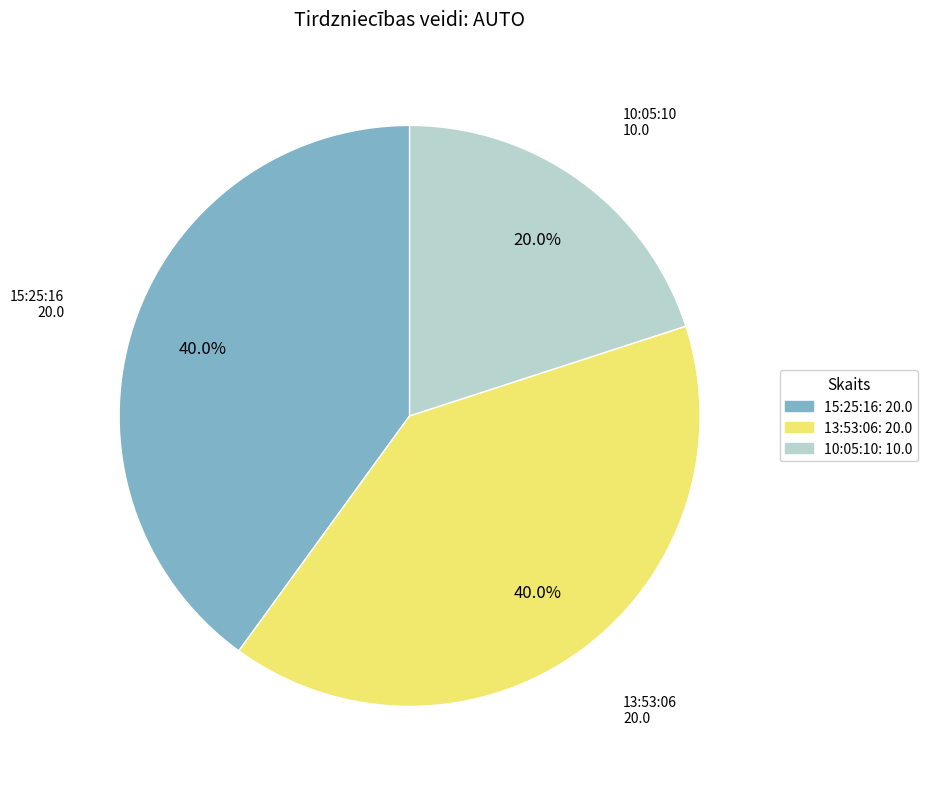

What is the ratio of the value at 15:25:16 to the value at 13:53:06?

1.0